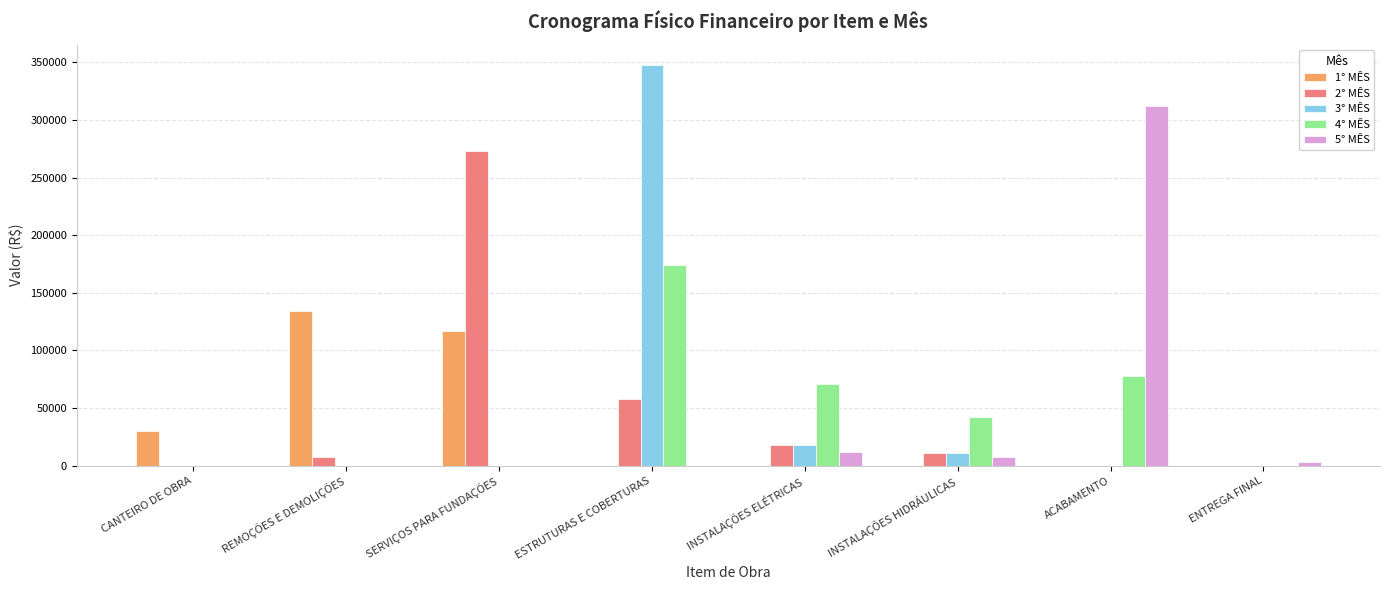

How many data points in 1° MÊS are above 0?

3